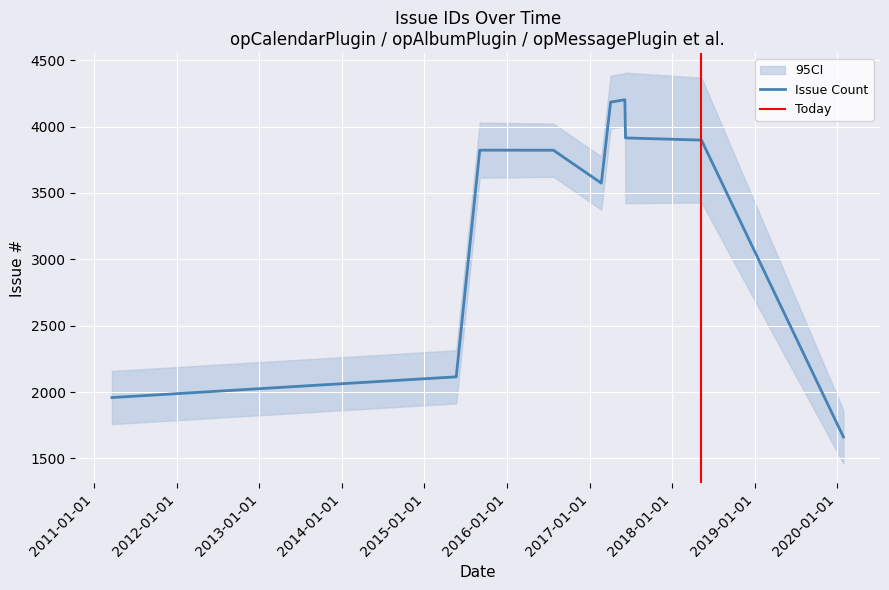

What is the minimum value for Issue Count?

1662.0